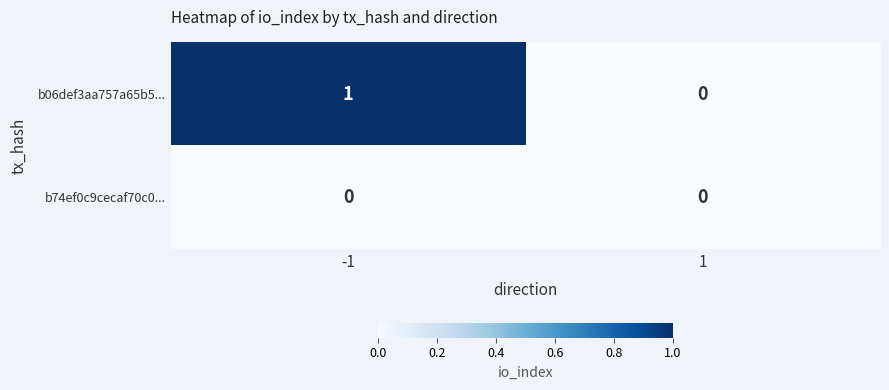

Which series has the largest total across all categories?

b06def3aa757a65b5...